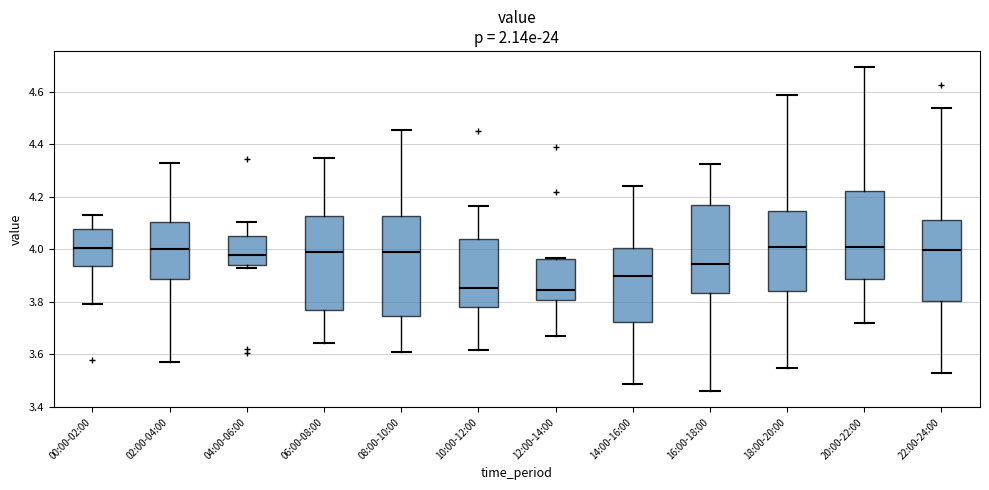

Reading left to right, transcribe this box plot: for each box, give where its median line is, the range the box spans, and where its two whiskers end, as read against the y-axis. The values are not printed on the chart, so give them approximately, as read against the axis.

00:00-02:00: median 4.00, box 3.94 to 4.08, whiskers 3.80 to 4.14
02:00-04:00: median 4.00, box 3.88 to 4.10, whiskers 3.58 to 4.32
04:00-06:00: median 3.98, box 3.94 to 4.06, whiskers 3.92 to 4.10
06:00-08:00: median 4.00, box 3.76 to 4.12, whiskers 3.64 to 4.34
08:00-10:00: median 3.98, box 3.74 to 4.12, whiskers 3.60 to 4.46
10:00-12:00: median 3.86, box 3.78 to 4.04, whiskers 3.62 to 4.16
12:00-14:00: median 3.84, box 3.80 to 3.96, whiskers 3.66 to 3.96
14:00-16:00: median 3.90, box 3.72 to 4.00, whiskers 3.48 to 4.24
16:00-18:00: median 3.94, box 3.84 to 4.16, whiskers 3.46 to 4.32
18:00-20:00: median 4.00, box 3.84 to 4.14, whiskers 3.54 to 4.58
20:00-22:00: median 4.02, box 3.88 to 4.22, whiskers 3.72 to 4.70
22:00-24:00: median 4.00, box 3.80 to 4.12, whiskers 3.52 to 4.54